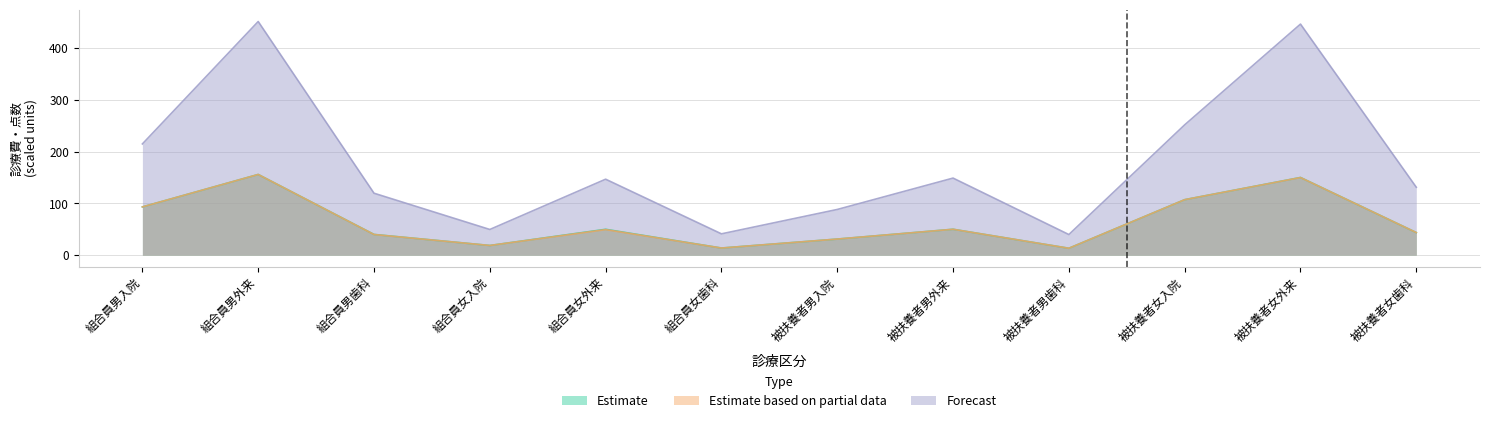

True or false: 一部負担金額 and 診療点数 cross at least once.

False